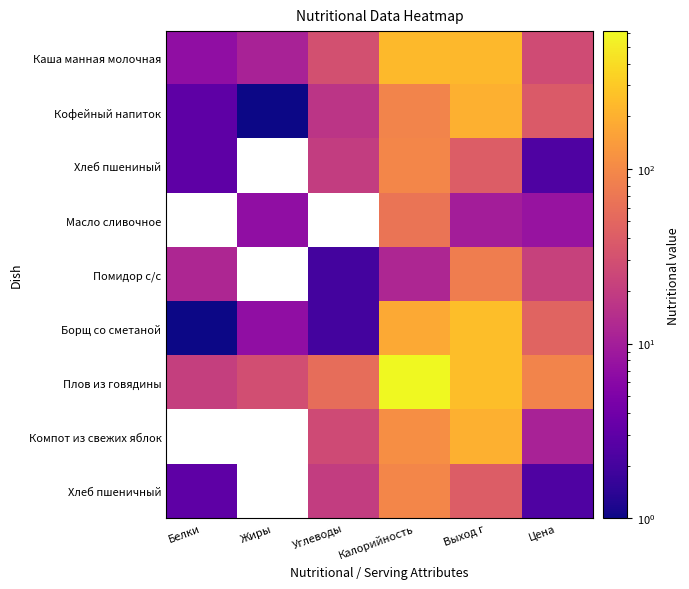

At how many categories does at least one series exceed 438?

1